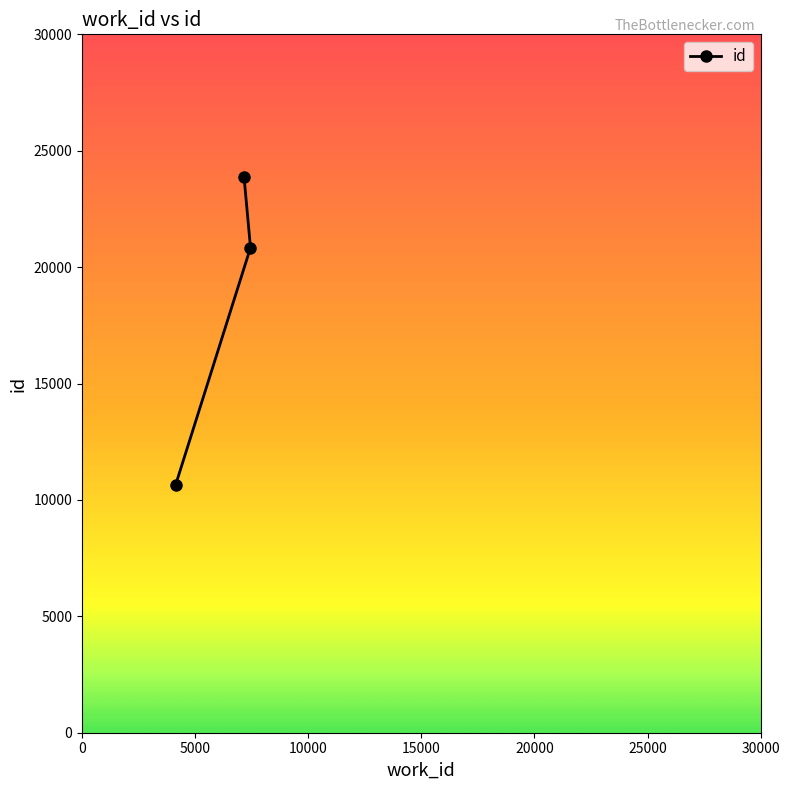

Reading right to left, extract all data points from this chart.

23861	20834	10658